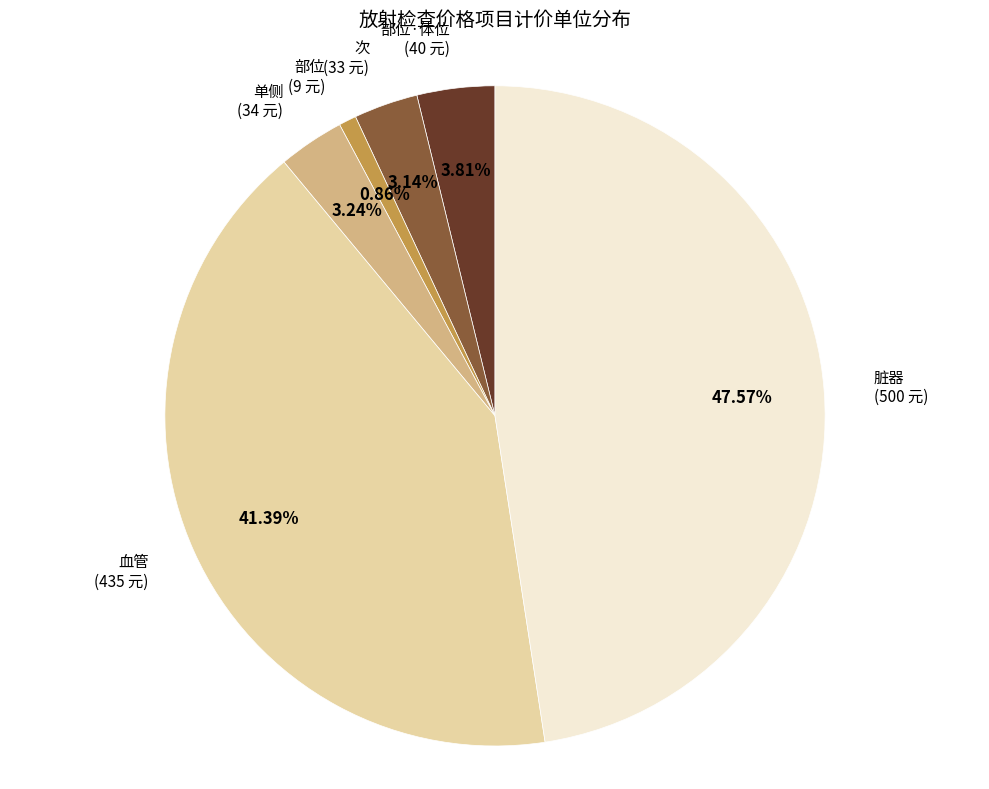

Approximately how many times larger is the value at 次 compared to 血管?

0.1